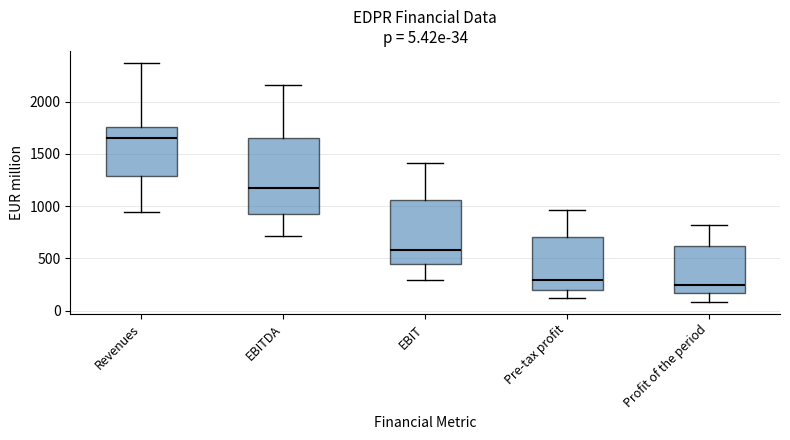

Which box is the tallest, from its lower edge to its upper edge?

EBITDA